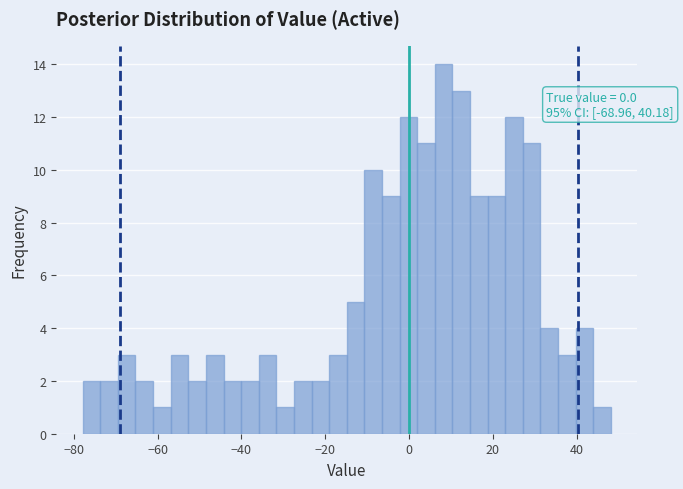

Around what value on the x-axis is the tallest bar? Give the approximate position of its centre, as read against the axis.

8